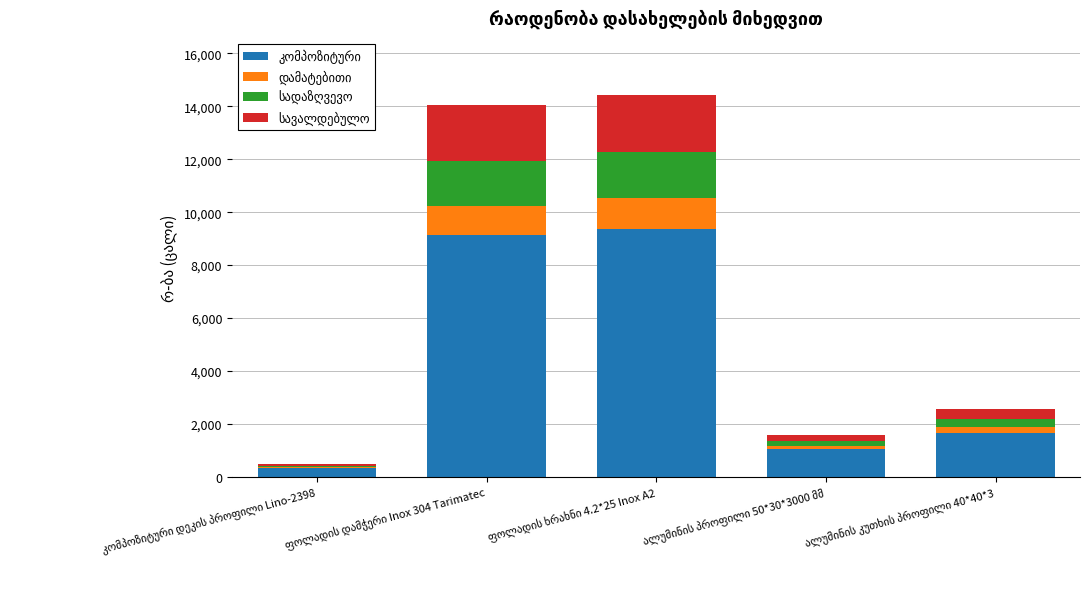

Which category has the highest value in the სადაზღვევო series?

ფოლადის ხრახნი 4.2*25 Inox A2